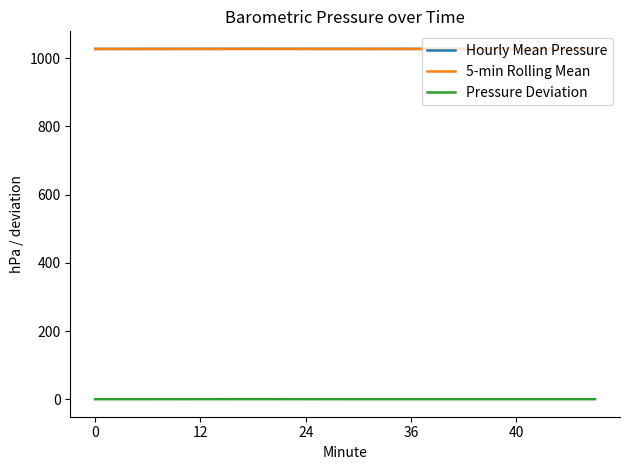

True or false: Pressure Deviation and Hourly Mean Pressure intersect in this chart.

False